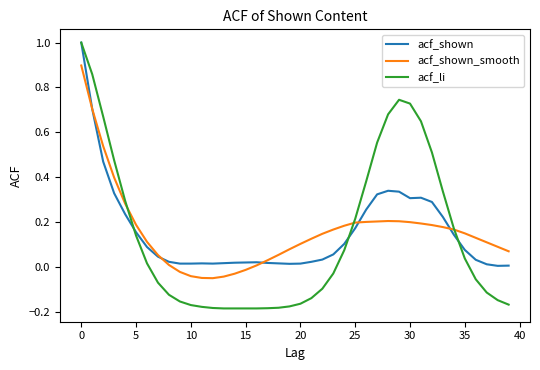

At how many categories does at least one series exceed 0?

40